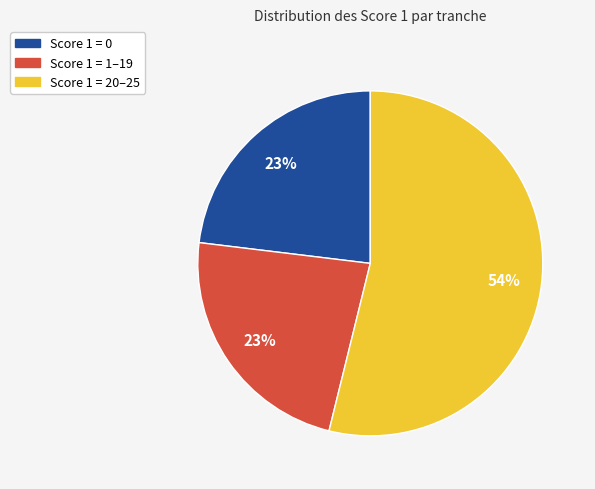

Does Score 1 = 0 represent more than half of the total?

No